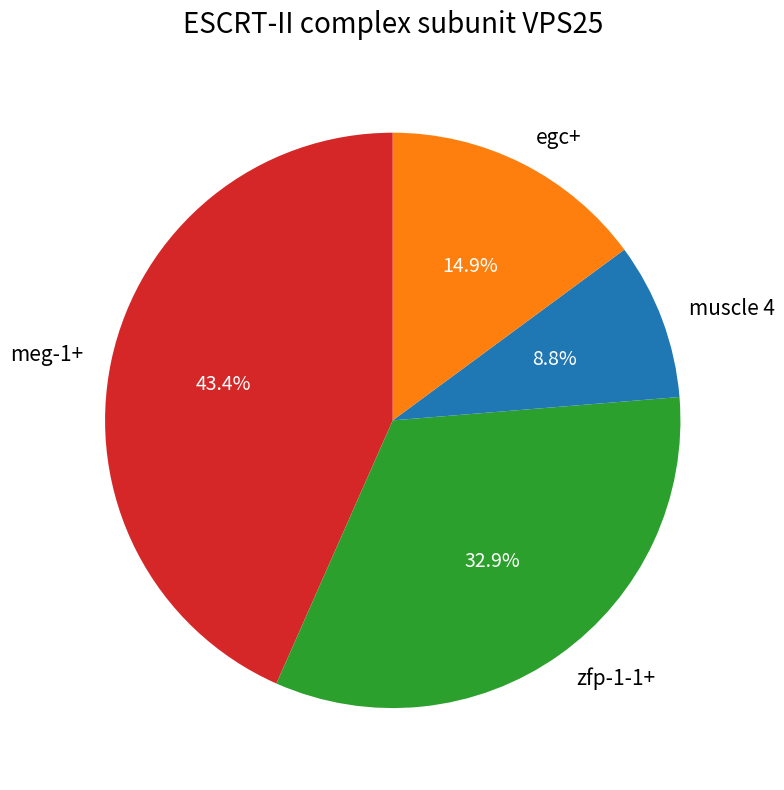

Which has a higher value, egc+ or muscle 4?

egc+